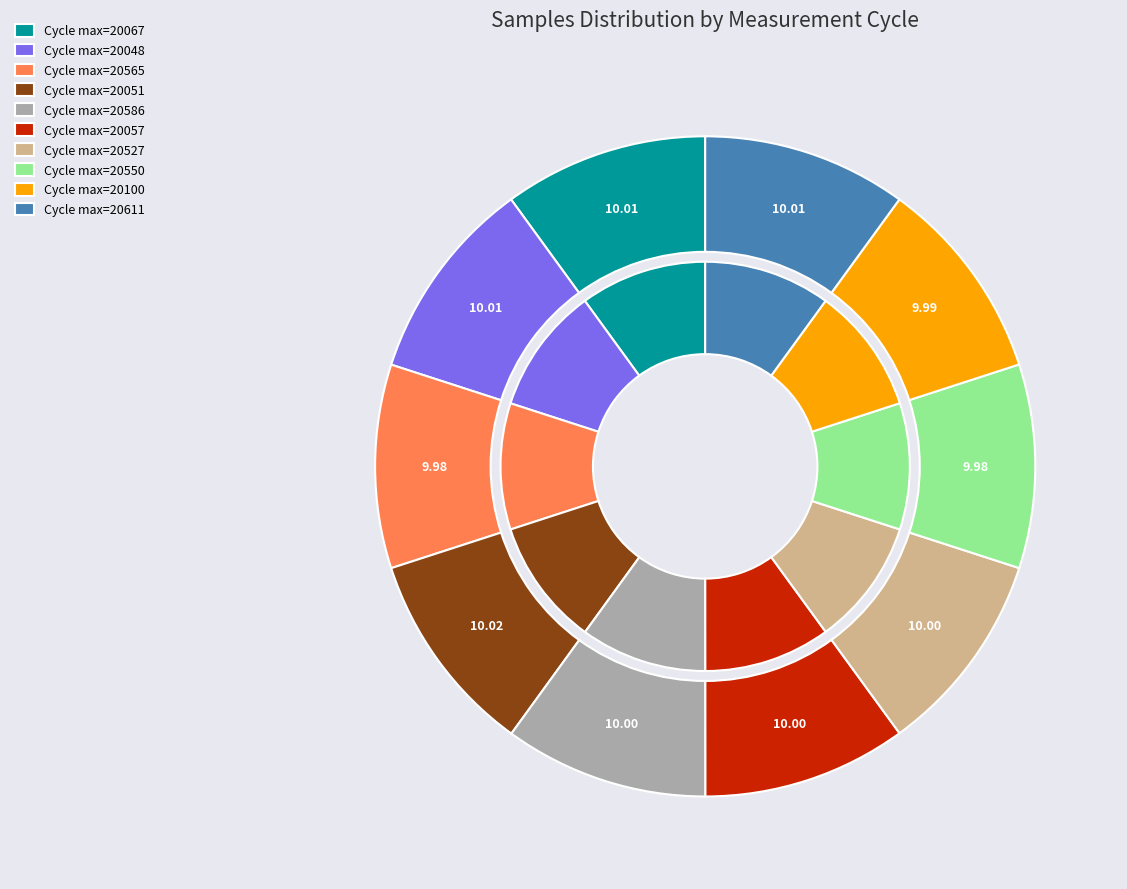

Combined, do 29/20527 and 29/20067 account for over 50%?

No